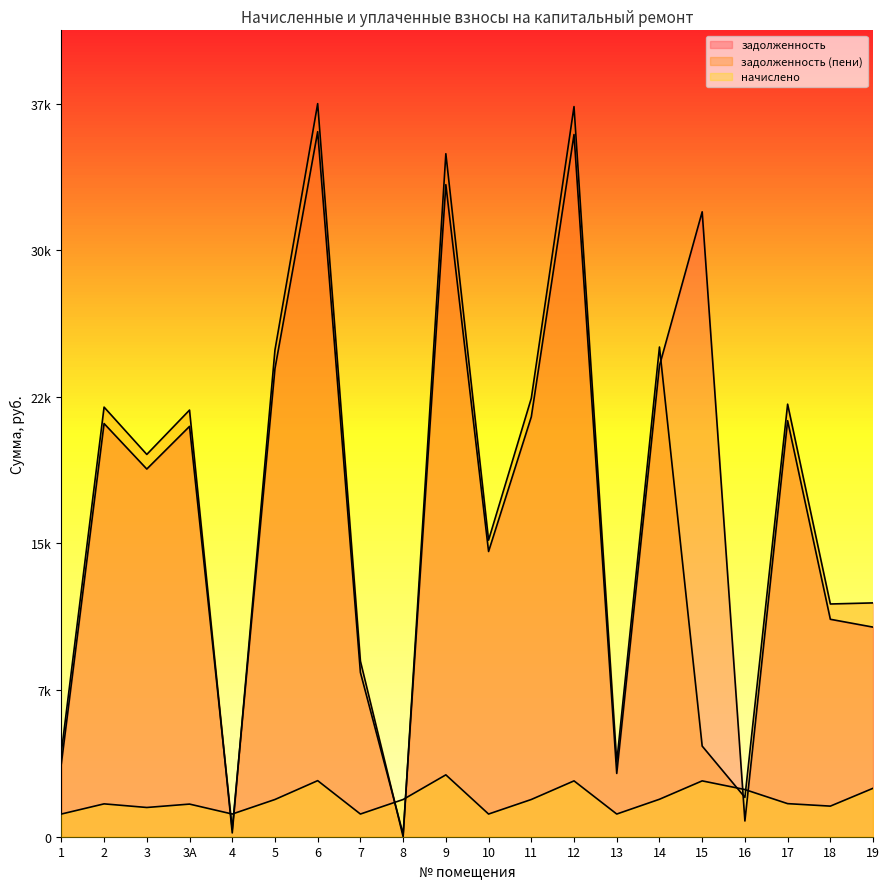

How many values in the начислено series exceed 1926?

10